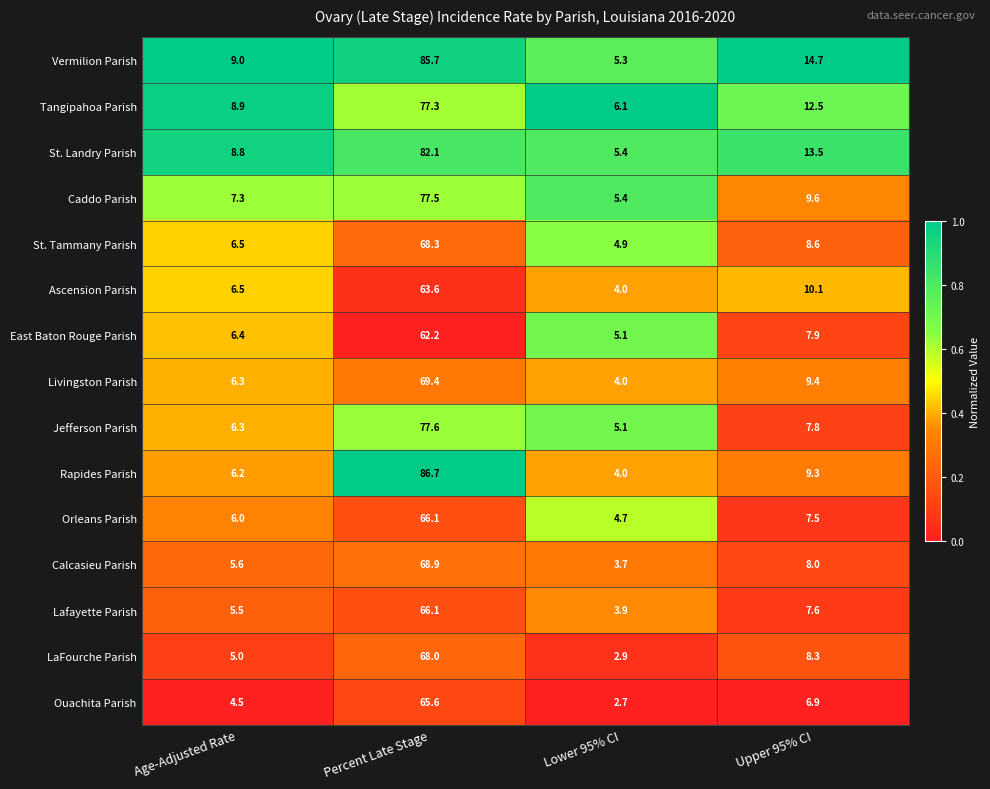

Between Percent Late Stage and Lower 95% CI, which series saw the biggest shift?

Rapides Parish